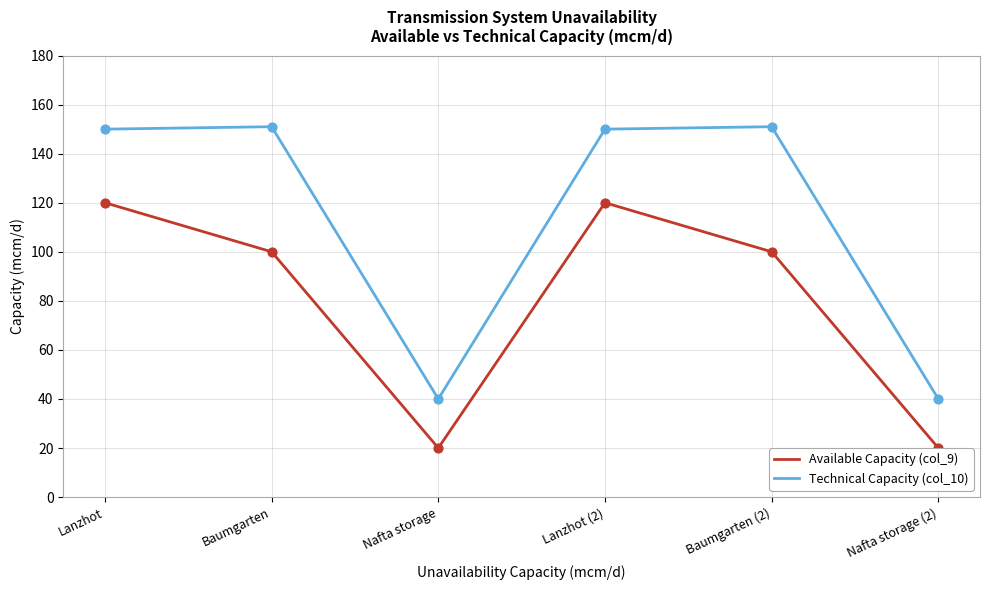

Is the value of Technical Capacity (col_10) at Nafta storage (2) greater than the value of Available Capacity (col_9) at Lanzhot?

No